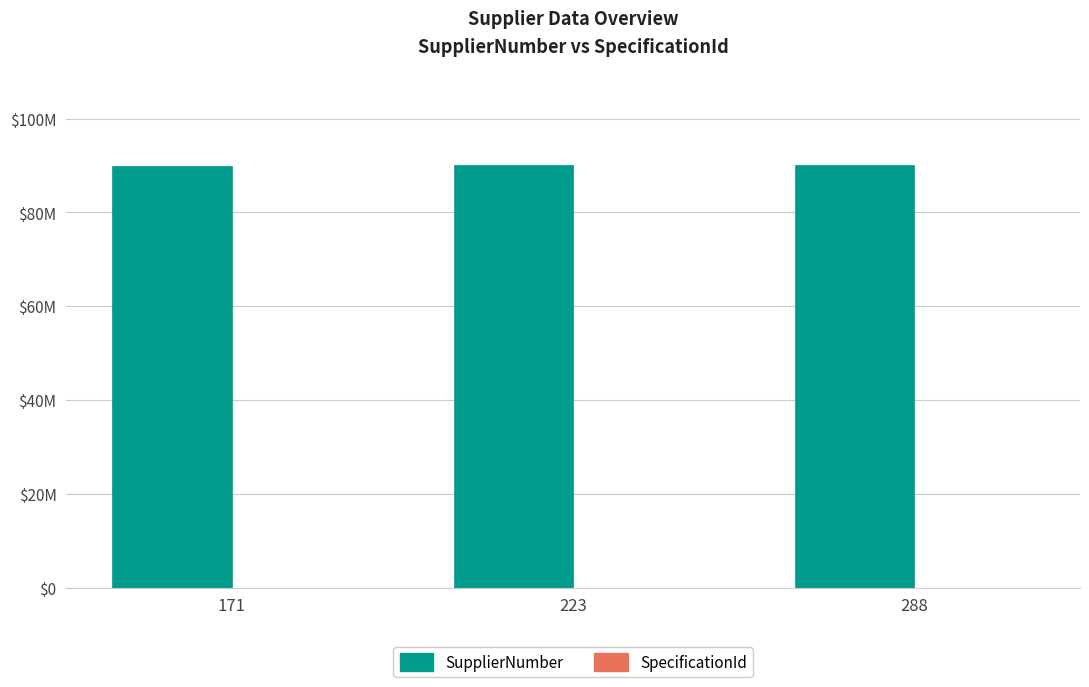

Which series changed the most between 171 and 223?

SupplierNumber